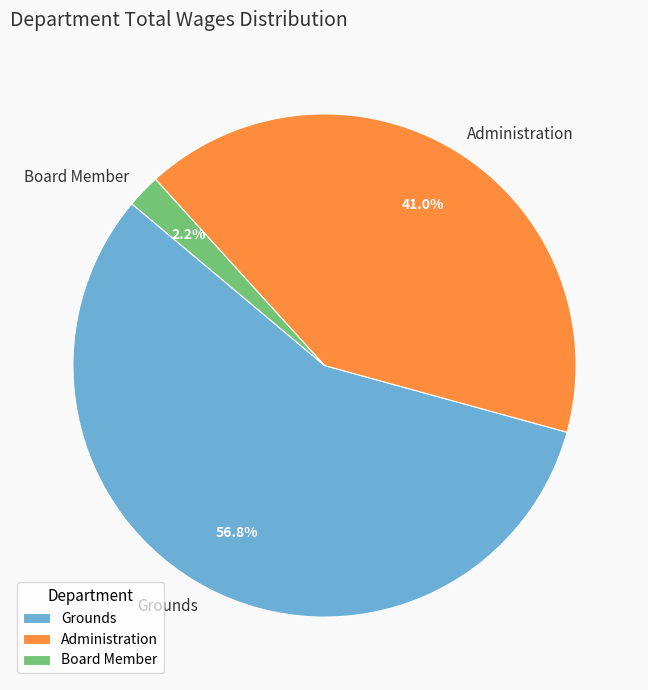

To the nearest percent, what portion does Board Member represent?

2%